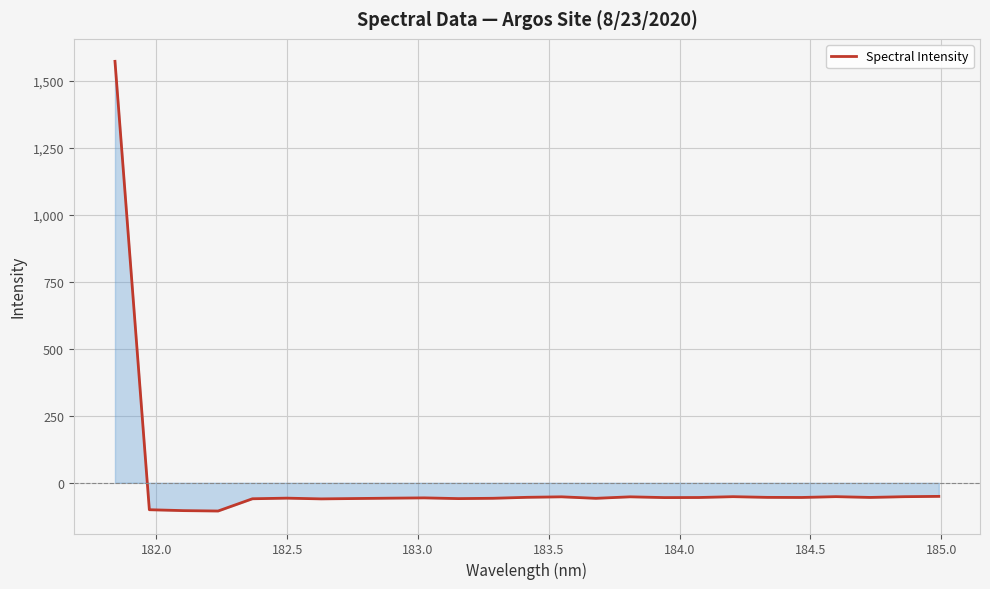

What is the smallest value displayed?

-105.3